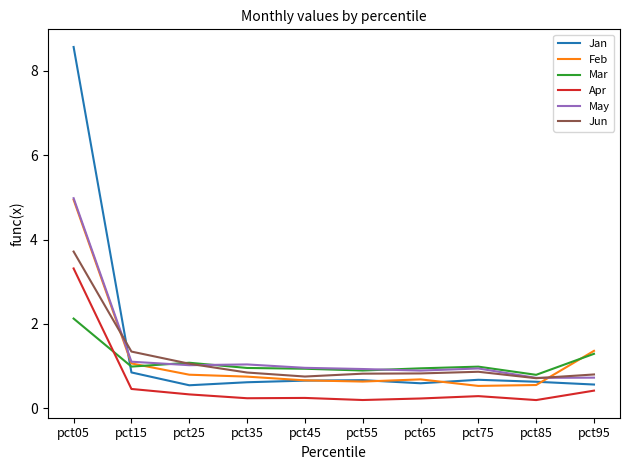

What is the total value across all series at pct05?

27.6